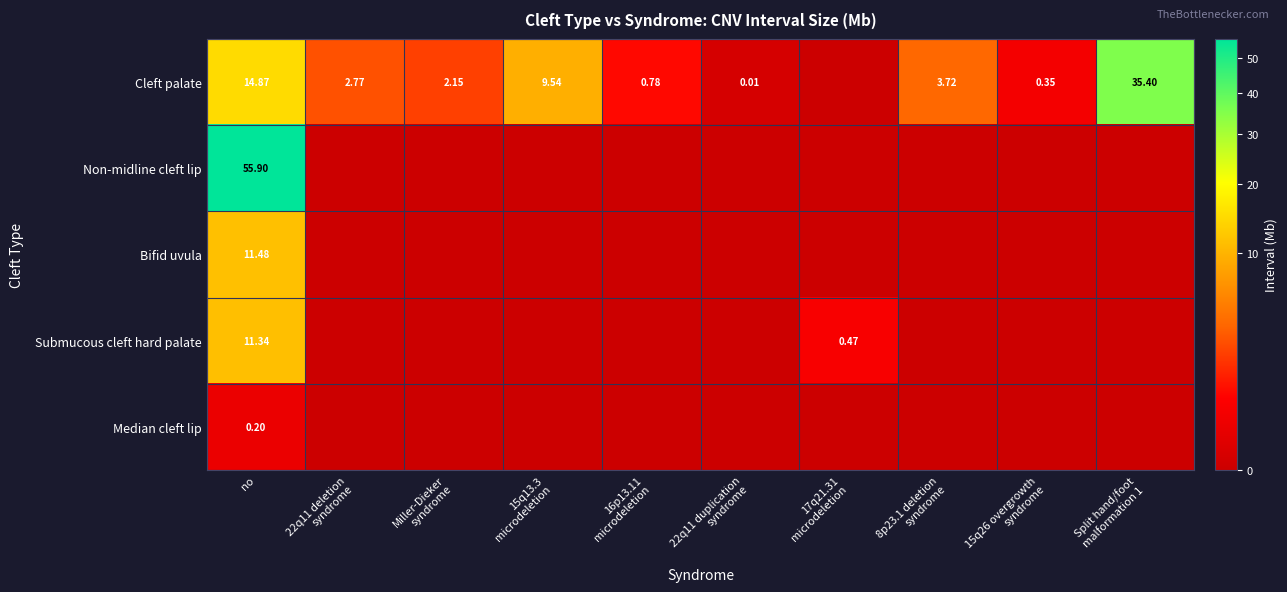

At no, list the series in order from largest to smallest.

Non-midline cleft lip, Cleft palate, Bifid uvula, Submucous cleft hard palate, Median cleft lip